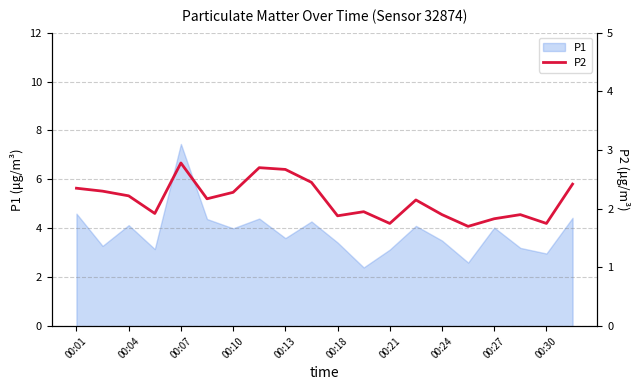

What is the lowest value of the P1 series?

2.4